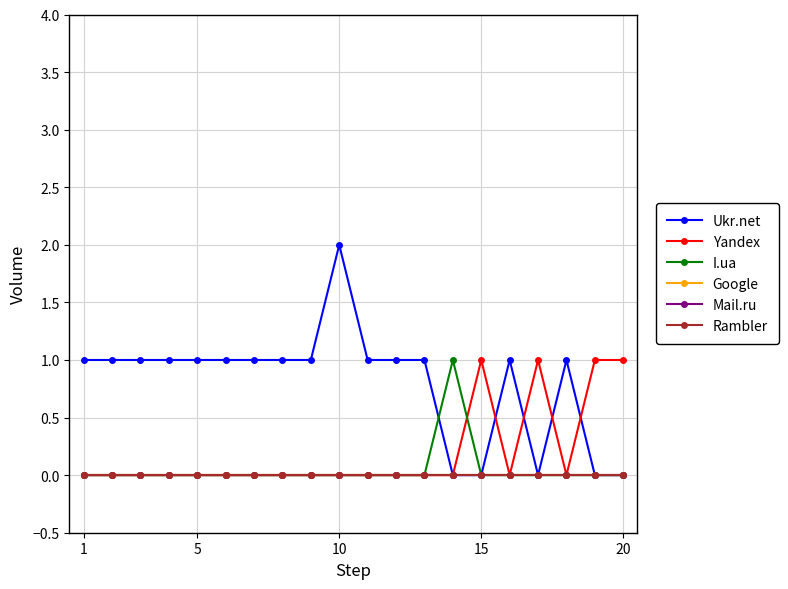

Does the chart have visible grid lines?

Yes